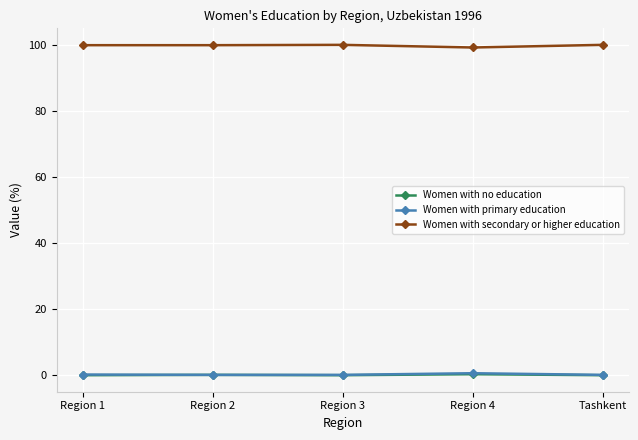

True or false: Women with no education has more than 0 points higher than both neighbors.

True